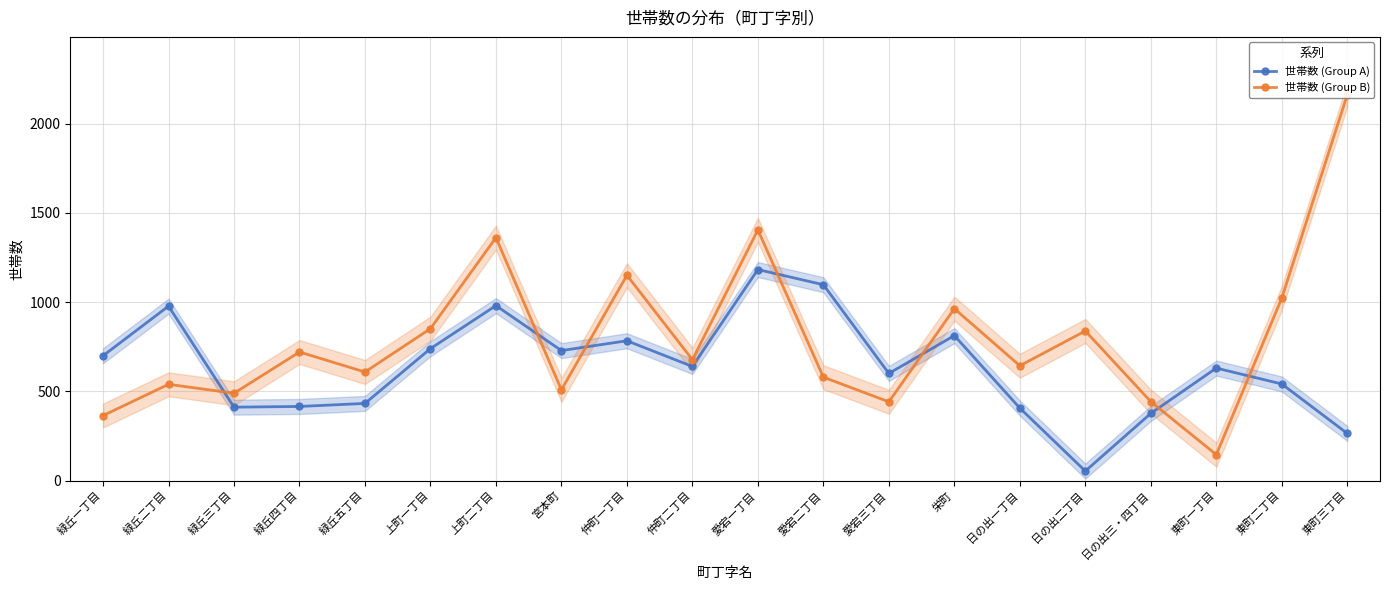

The value of 世帯数 (Group A) at 日の出三・四丁目 is 127. True or false?

False